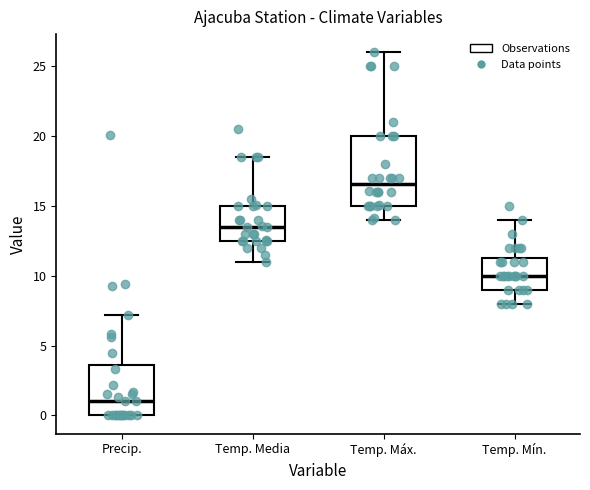

Reading left to right, read every box against the y-axis: the position of its median line, the range the box covers, and the ends of its whiskers. The values are not printed on the chart, so give them approximately, as read against the axis.

Precip.: median 1.0, box 0.0 to 3.5, whiskers 0.0 to 7.0
Temp. Media: median 13.5, box 12.5 to 15.0, whiskers 11.0 to 18.5
Temp. Máx.: median 16.5, box 15.0 to 20.0, whiskers 14.0 to 26.0
Temp. Mín.: median 10.0, box 9.0 to 11.5, whiskers 8.0 to 14.0